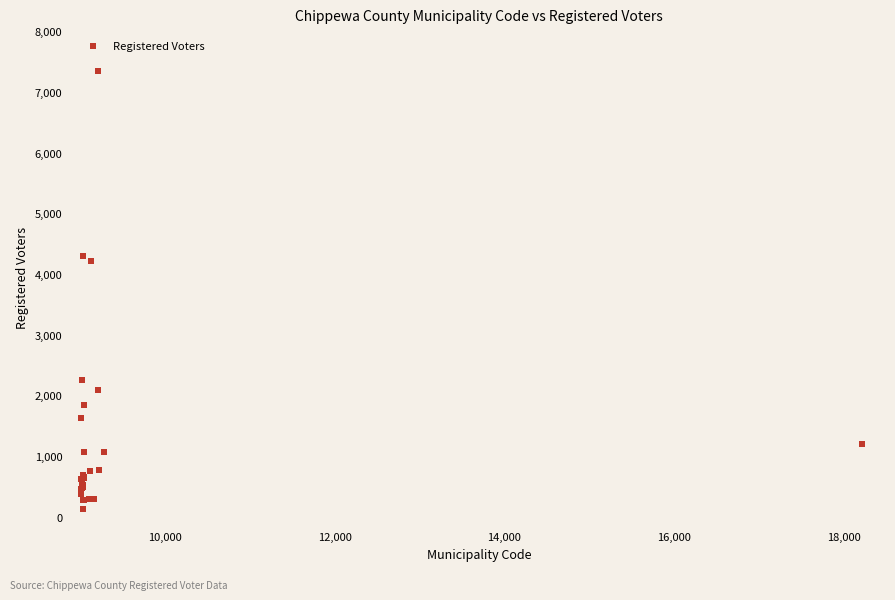

What Y value in the scatter plot is closest to 3729?

4205